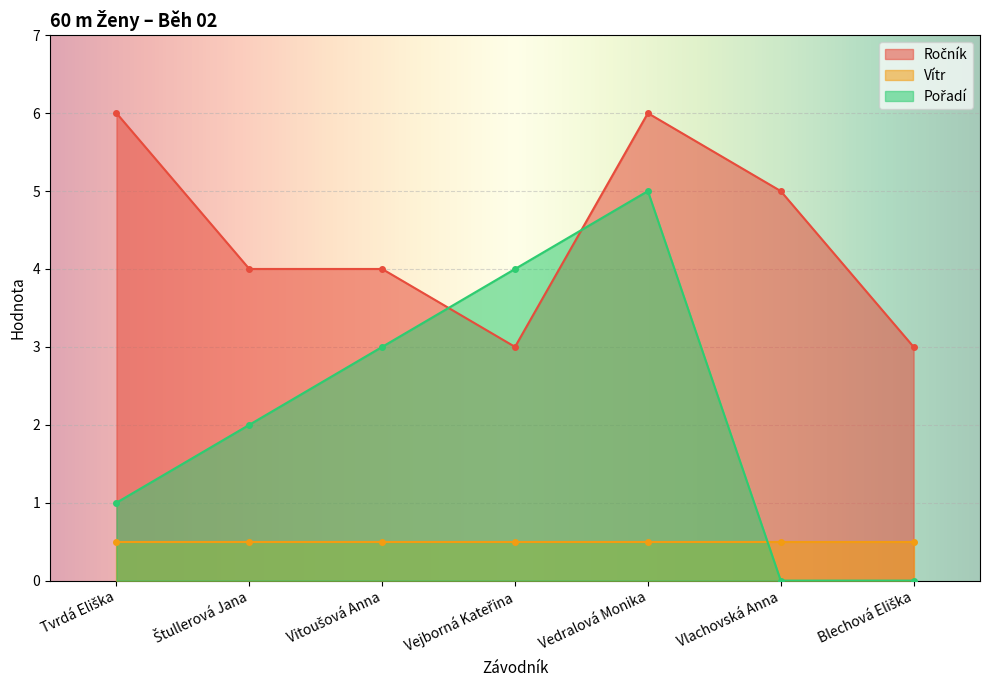

Between Vejborná Kateřina and Vitoušová Anna, which is larger?

Vitoušová Anna